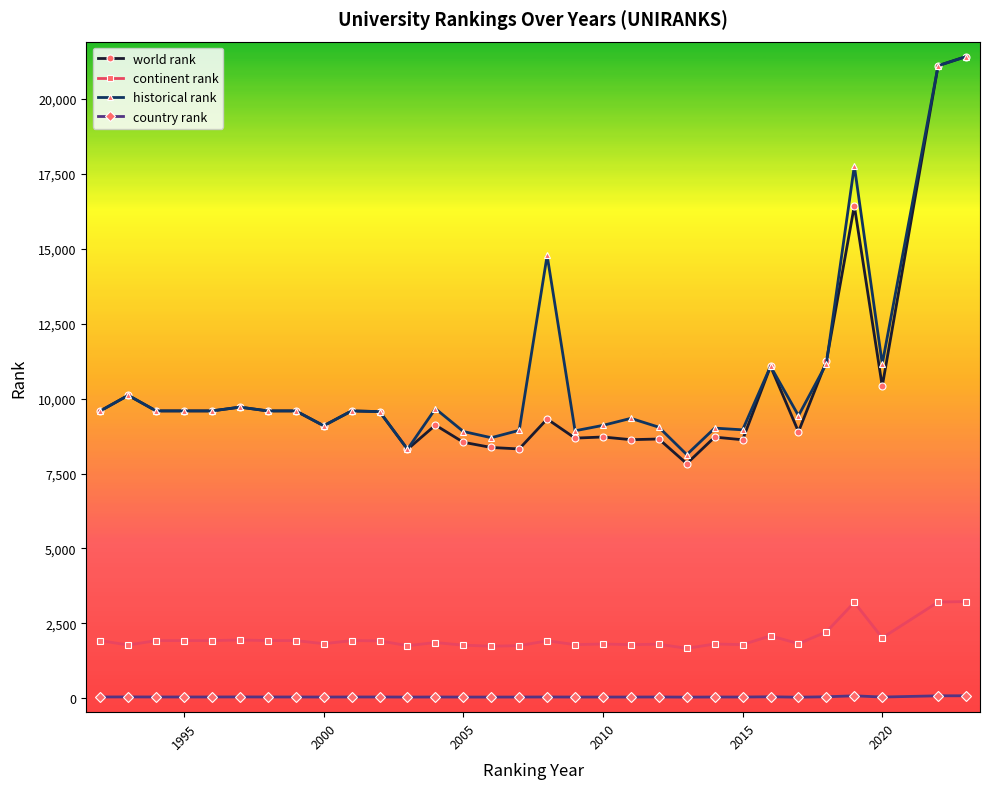

At how many categories does at least one series exceed 7130?

31